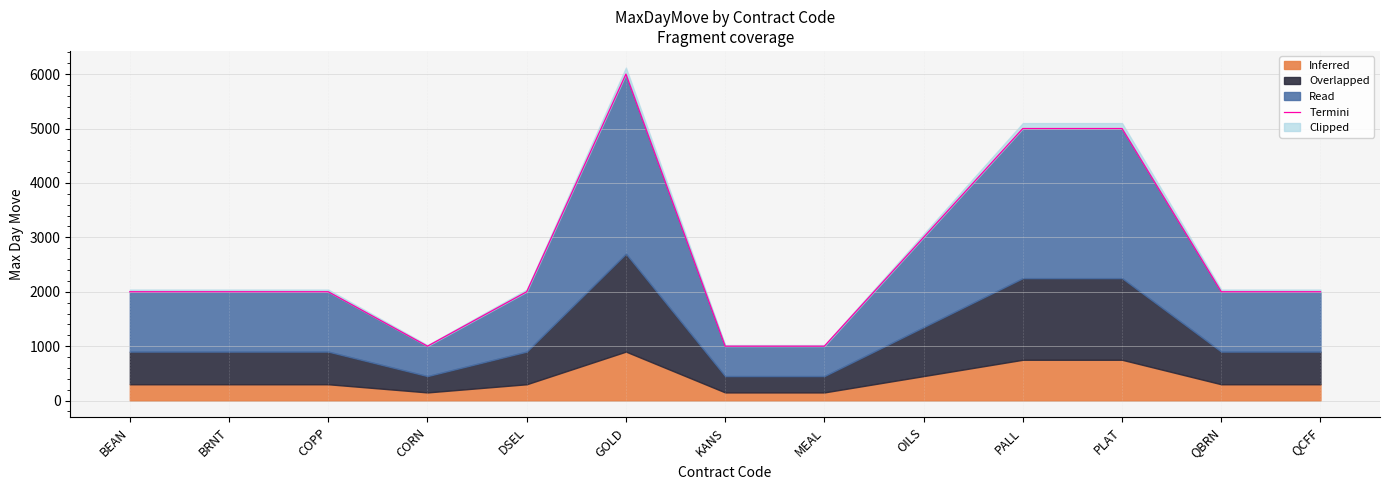

What is the label of the 9th point from the left?

OILS